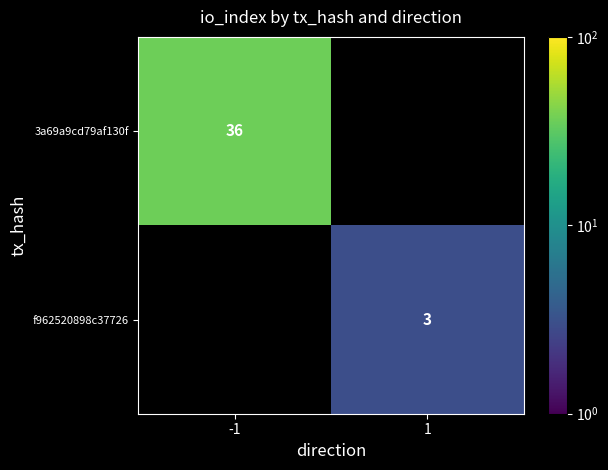

At how many categories does at least one series exceed 8?

1